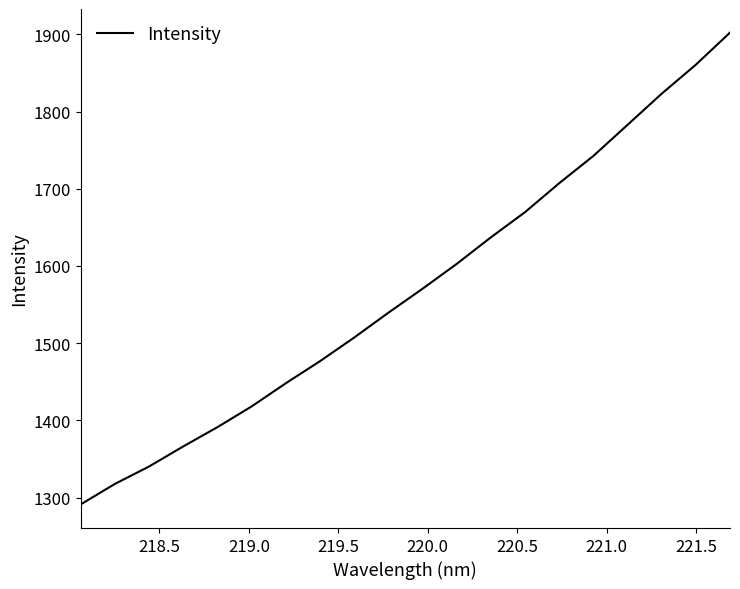

What is the minimum value shown in the chart?

1291.0